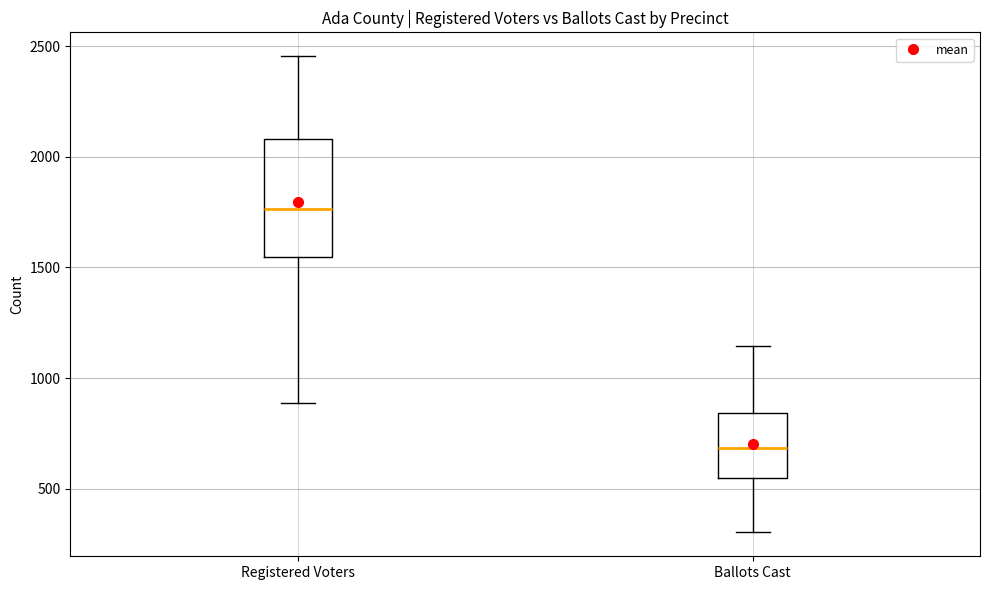

Reading left to right, read every box against the y-axis: the position of its median line, the range the box covers, and the ends of its whiskers. The values are not printed on the chart, so give them approximately, as read against the axis.

Registered Voters: median 1750, box 1550 to 2100, whiskers 900 to 2450
Ballots Cast: median 700, box 550 to 850, whiskers 300 to 1150